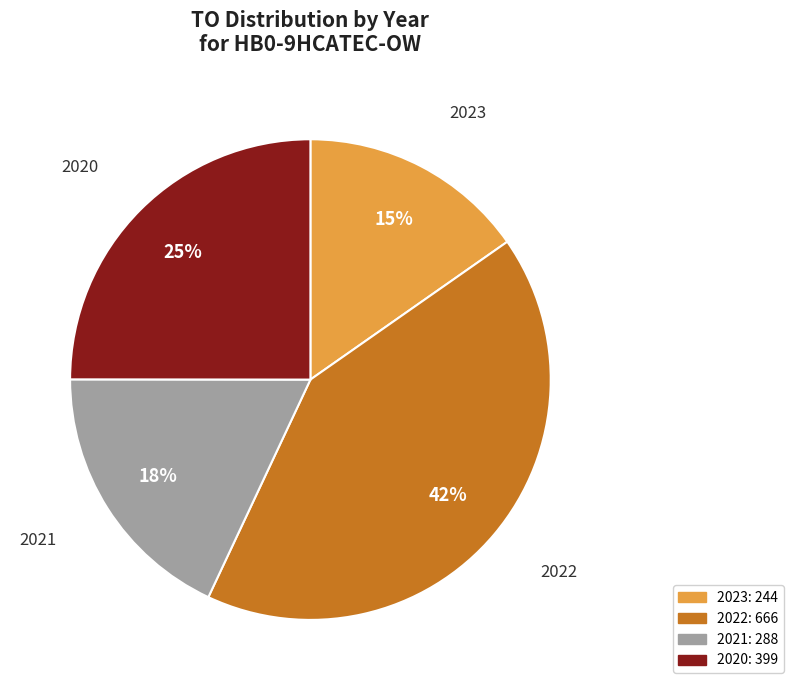

To the nearest percent, what percentage of the pie is 2020?

25%